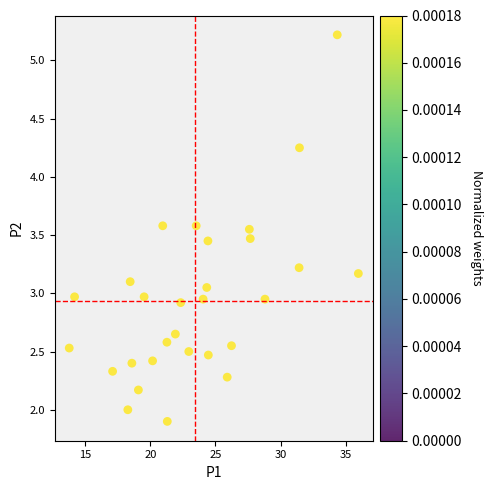

What is the range of X values (max minus min)?

22.2